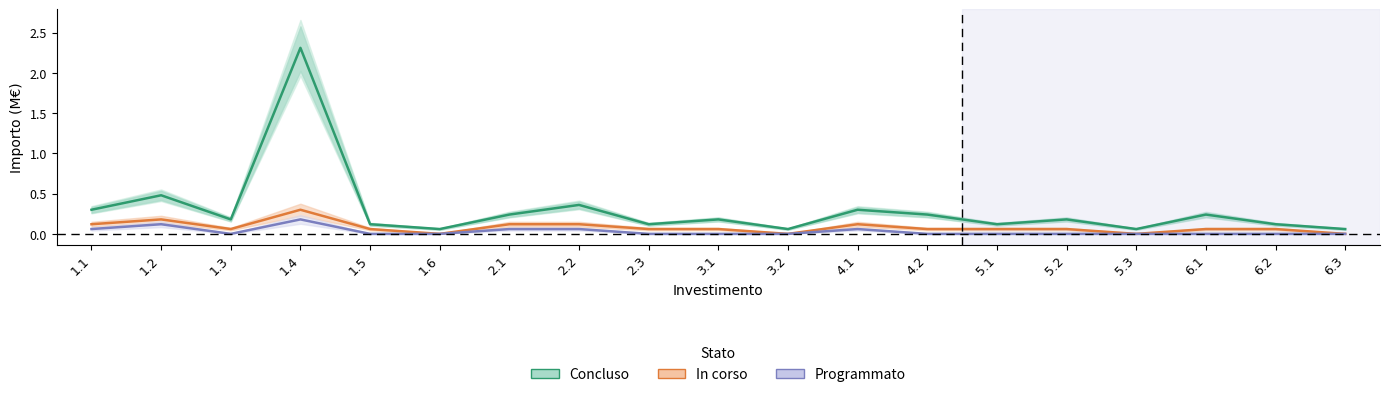

What is the sum of the In corso values at 1.5 and 1.4?

0.4